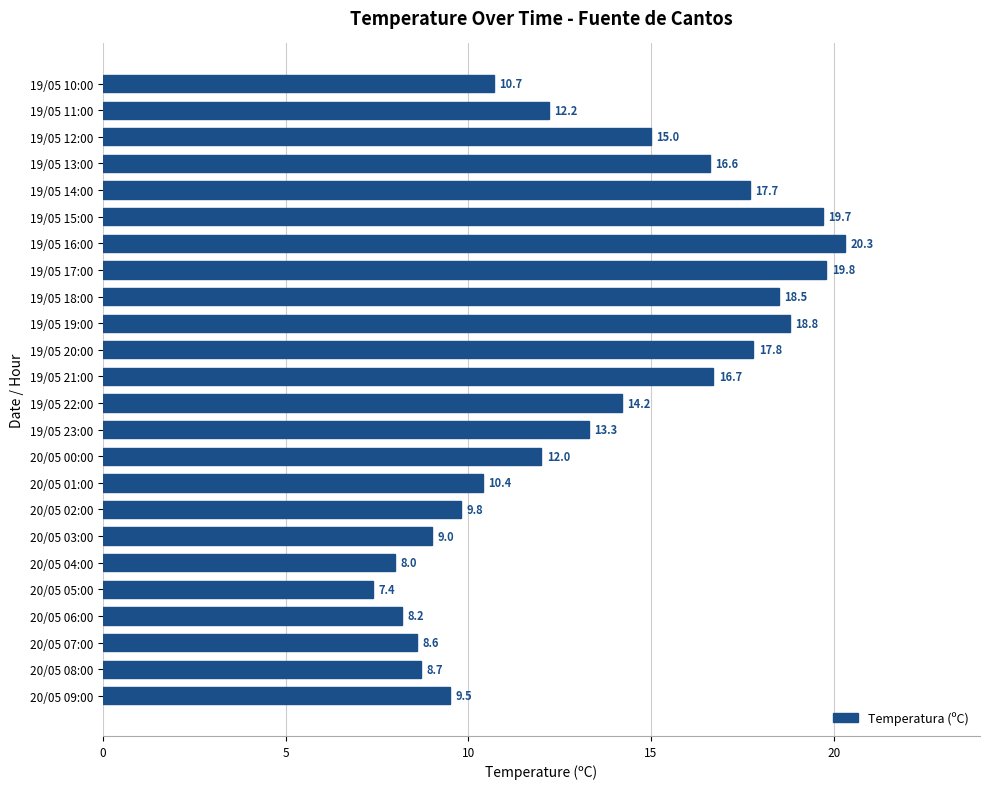

Count the number of data series in this chart.

1